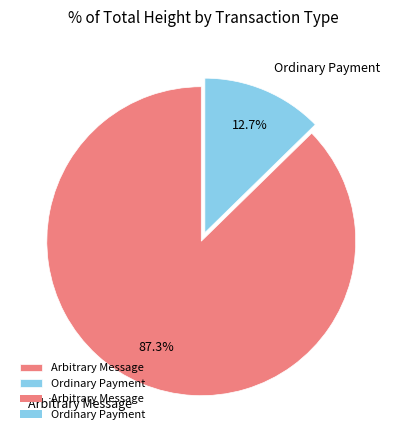

What percentage is the Arbitrary Message slice, to the nearest percent?

87%